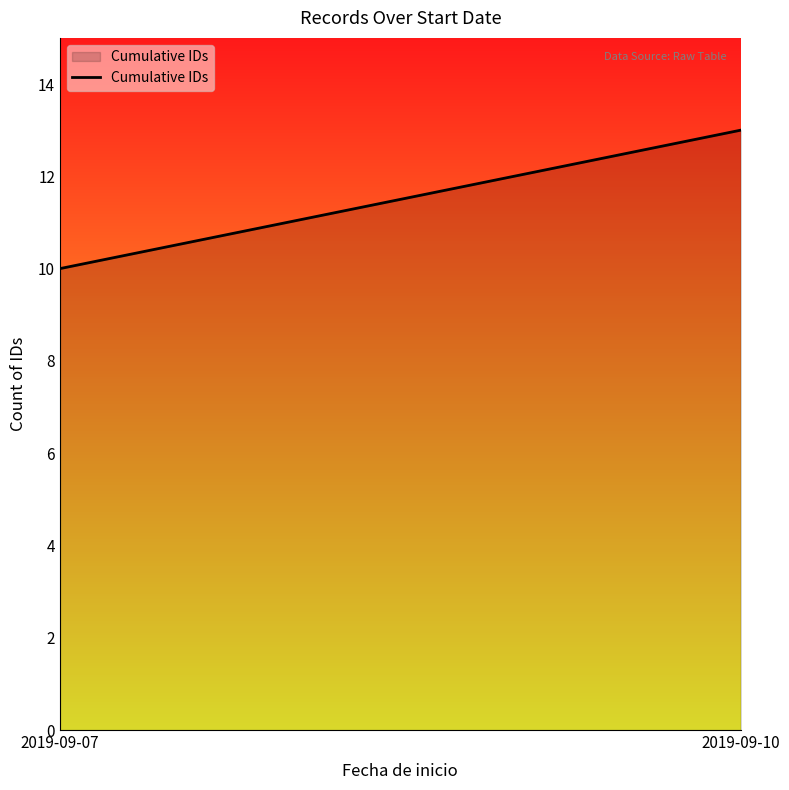

Rank the categories by value from lowest to highest.

2019-09-07, 2019-09-10